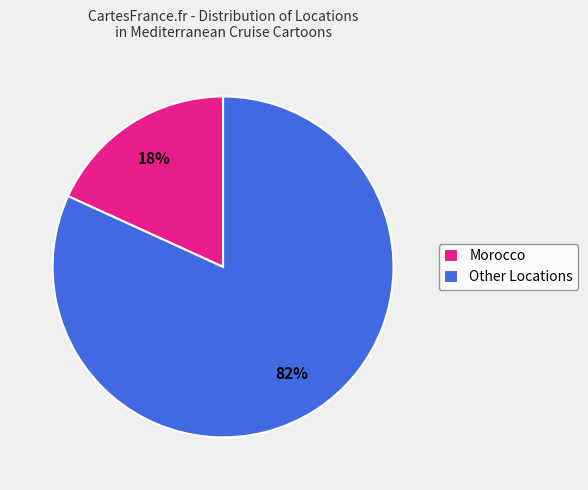

The Morocco slice represents 18% of the pie. True or false?

True